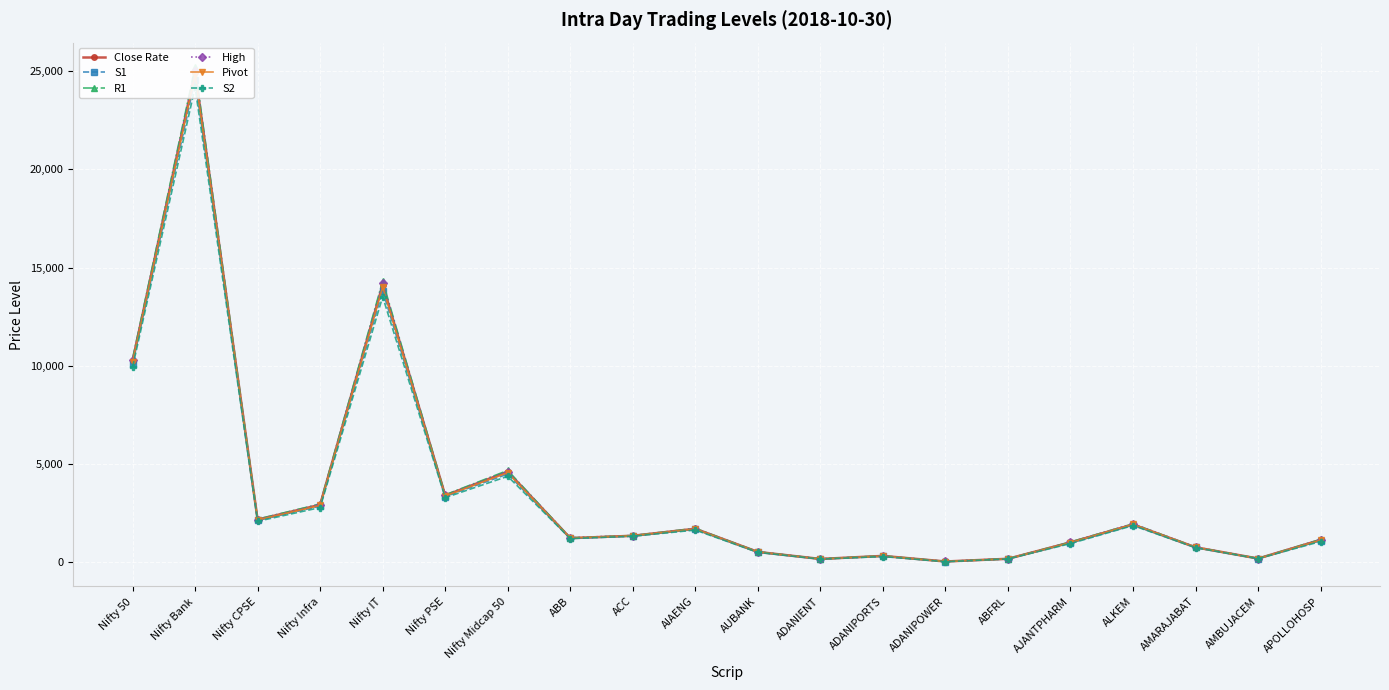

What position from the left is AMARAJABAT?

18